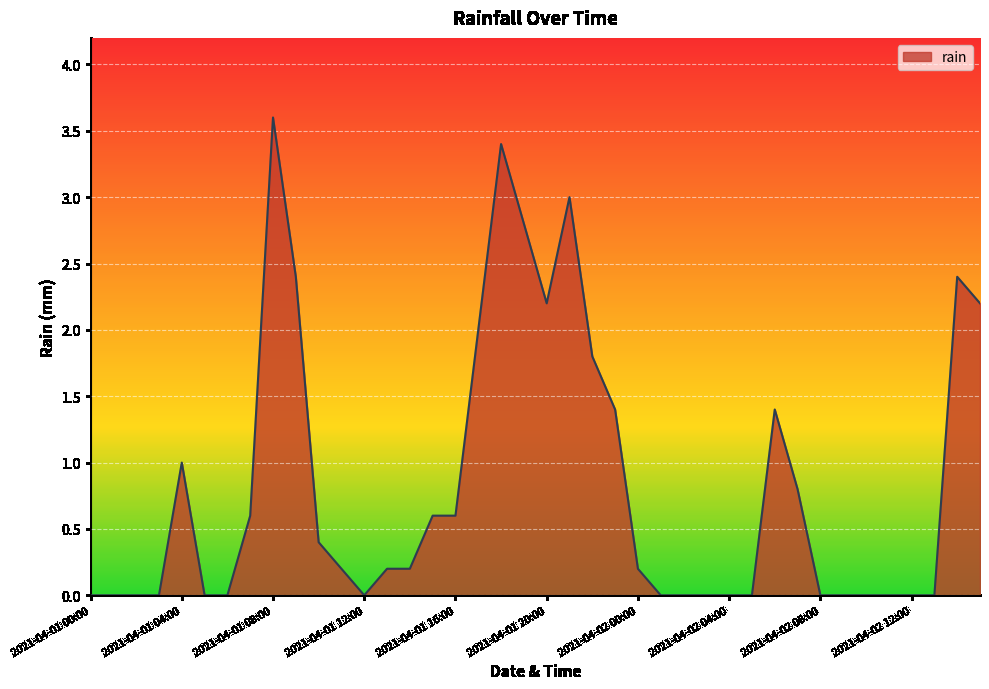

What is the greatest value displayed?

3.6